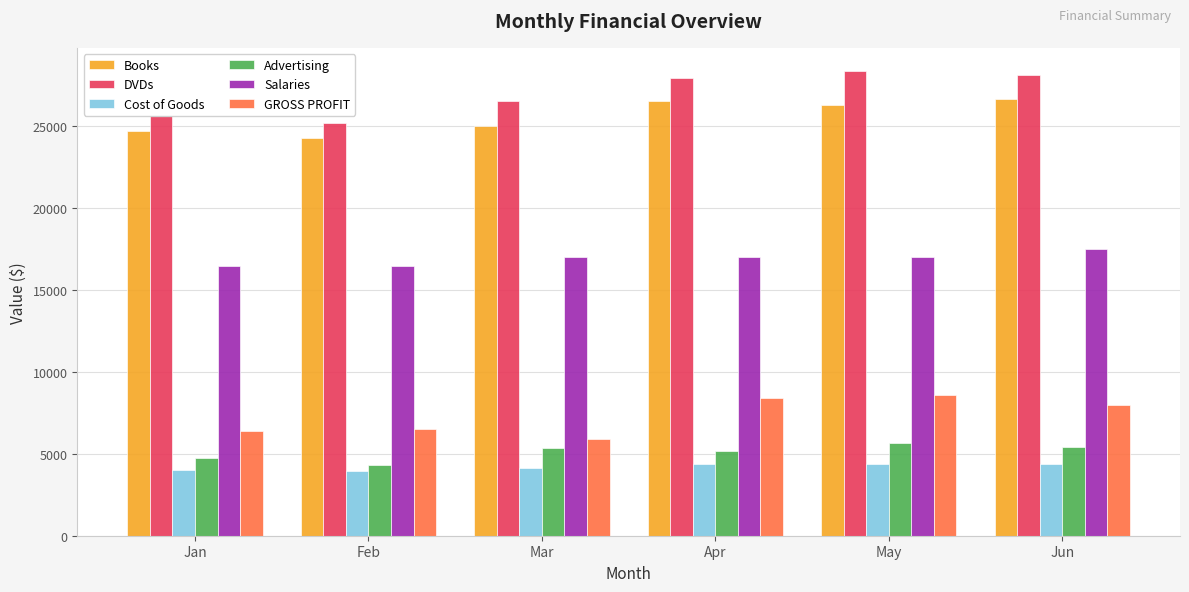

Is it true that Cost of Goods equals 2001.3 at Jan?

False